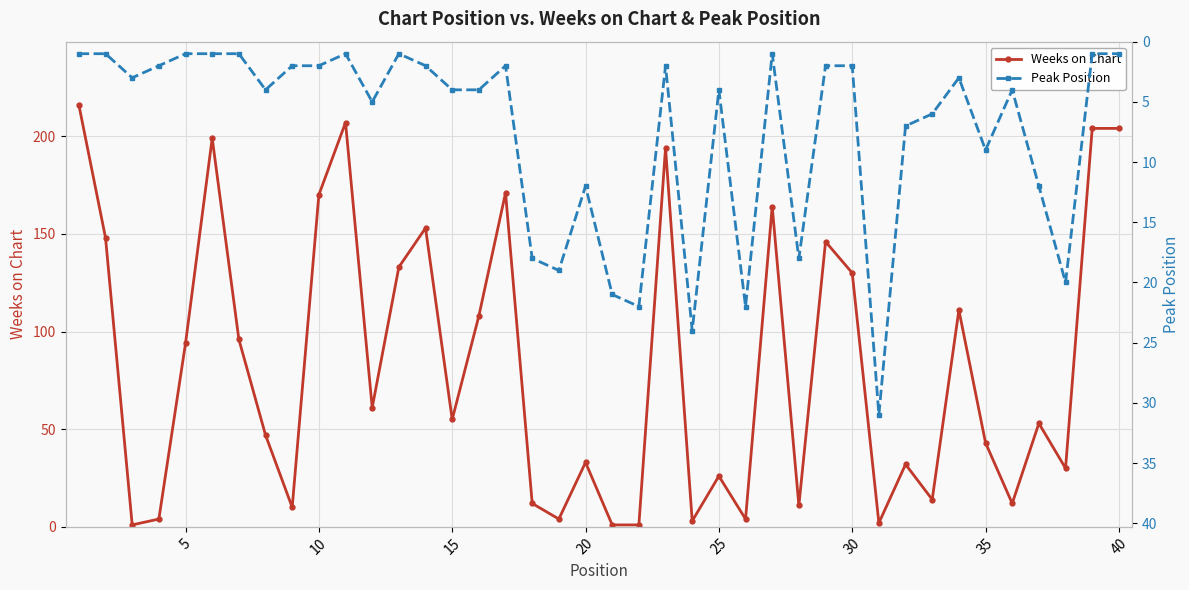

Rank the series by their average value, from highest to lowest.

Weeks on Chart, Peak Position